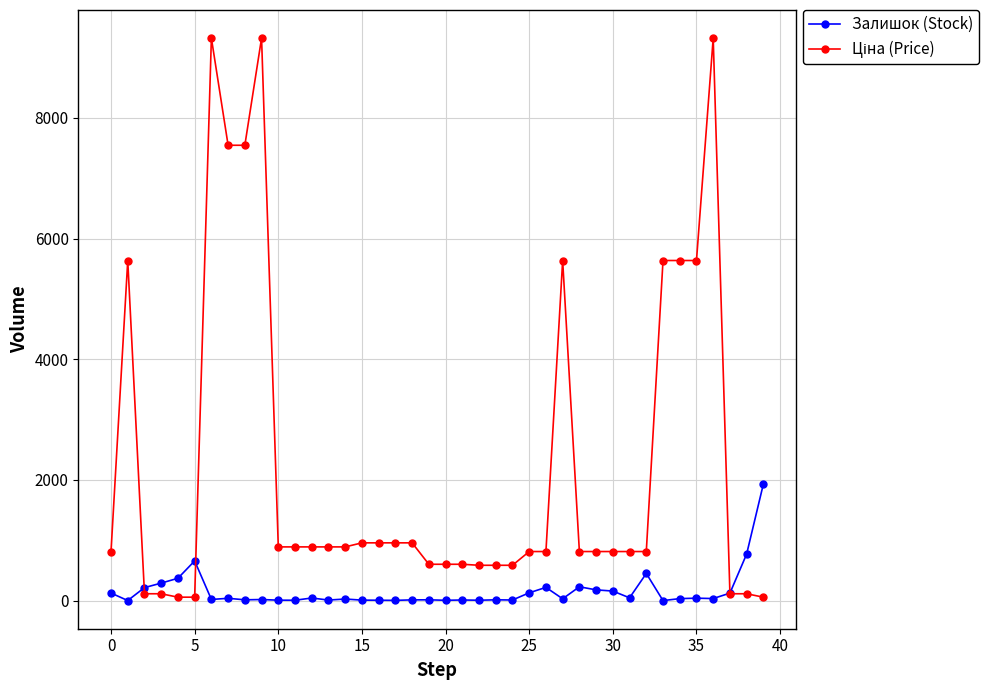

What is the maximum value shown in the chart?

9321.4